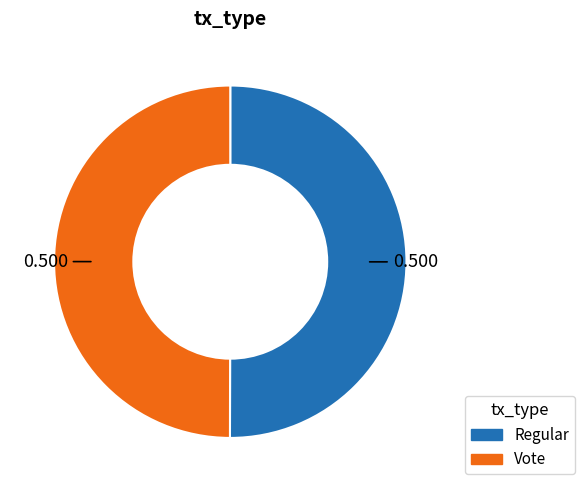

Is the sum of Vote and Regular greater than half?

Yes